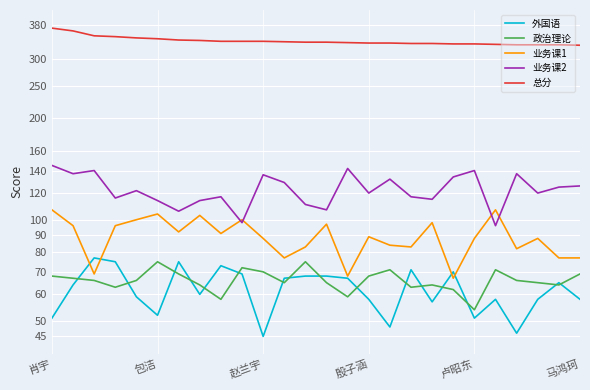

Which series has the widest spread of values?

业务课2